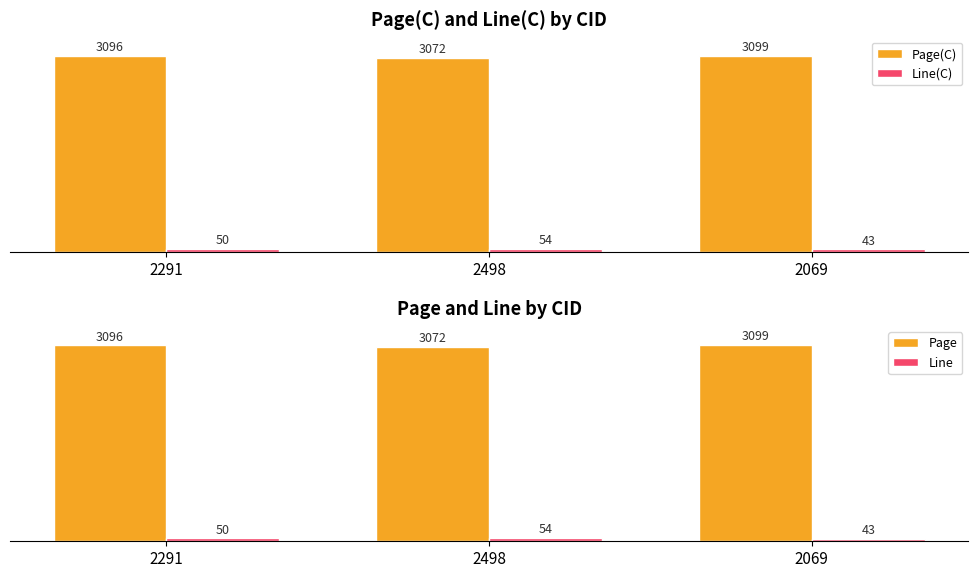

True or false: Line(C) has a value of 9 at 2069.

False